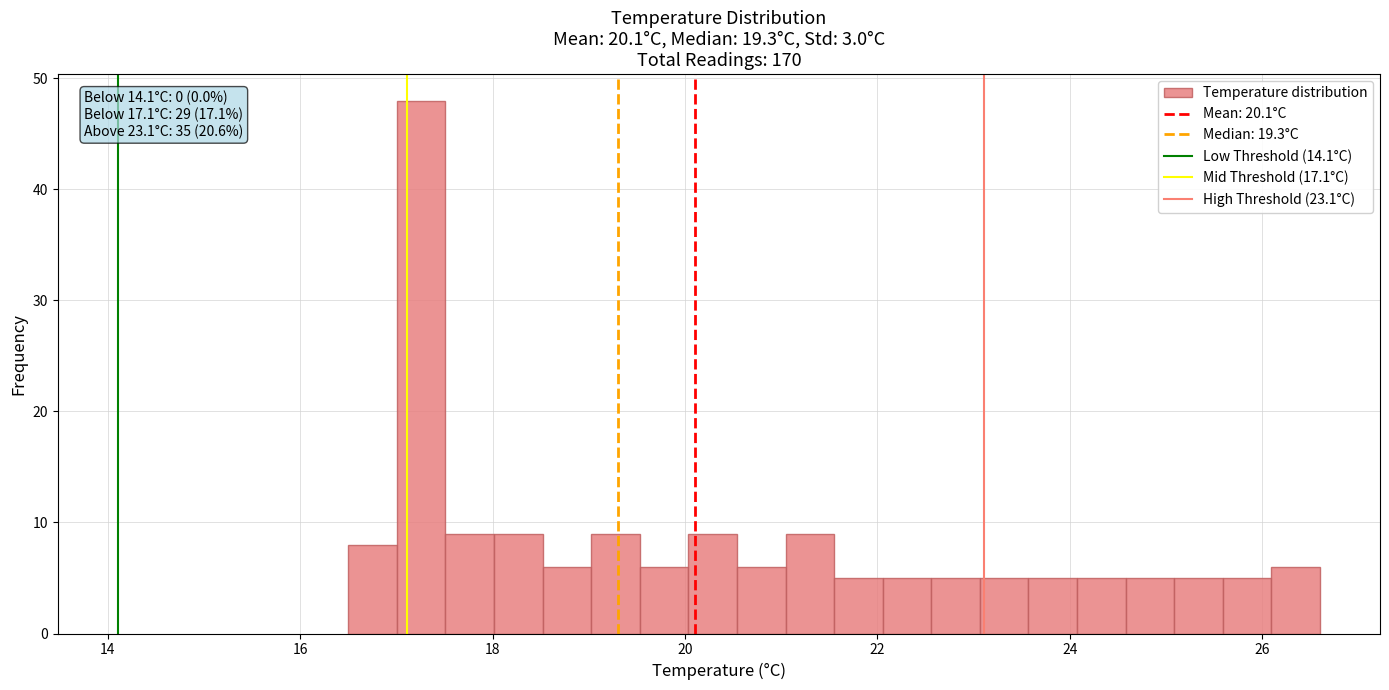

Around what value on the x-axis is the tallest bar? Give the approximate position of its centre, as read against the axis.

17.2